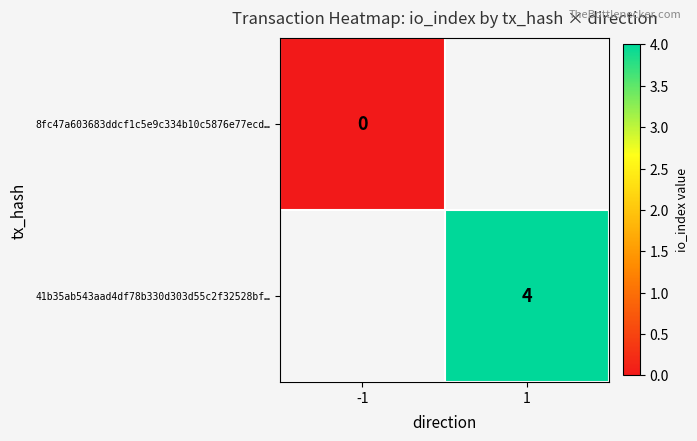

The value of 41b35ab543aad4df78b330d303d55c2f32528bf… at 1 is 4. True or false?

True